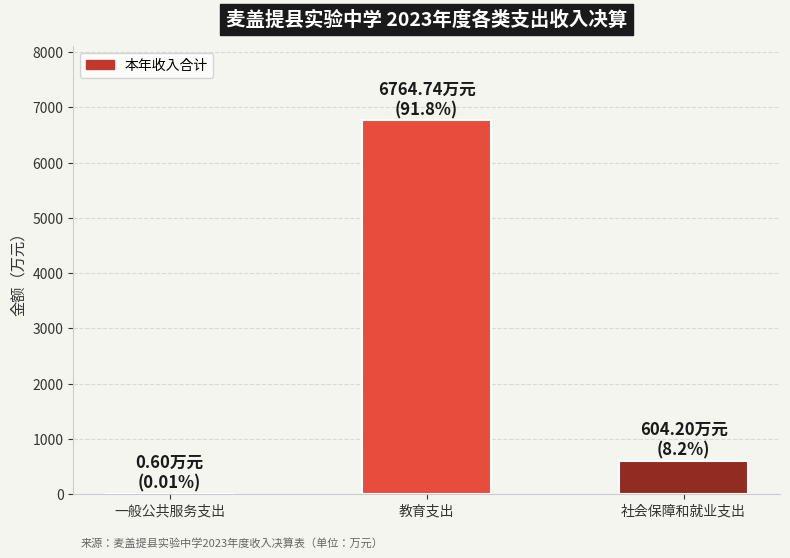

What is the maximum value shown in the chart?

6764.7